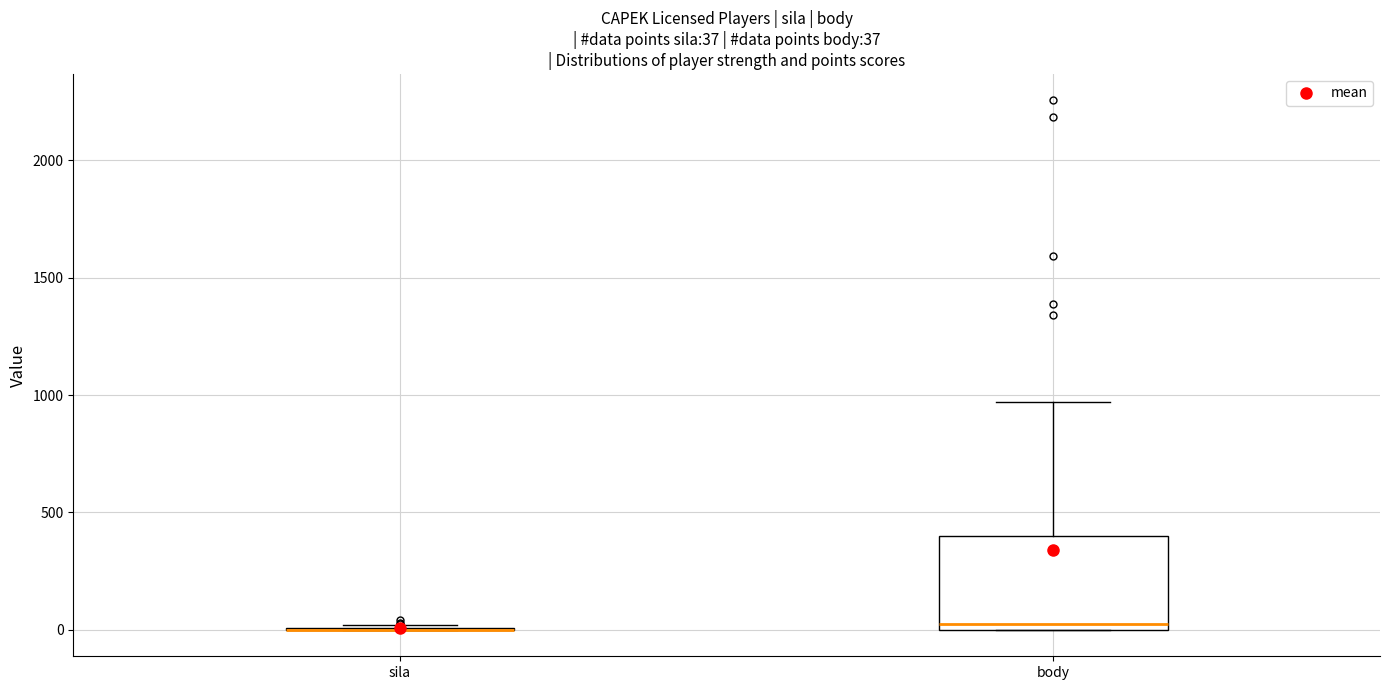

Which box is the tallest, from its lower edge to its upper edge?

body